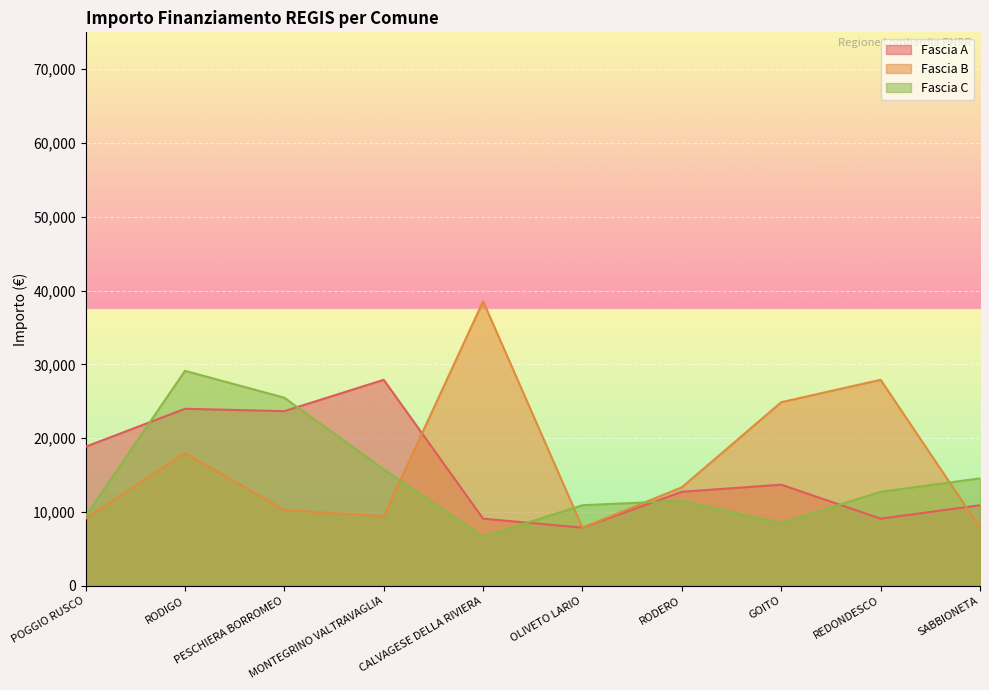

What is the label of the 9th point from the right?

RODIGO